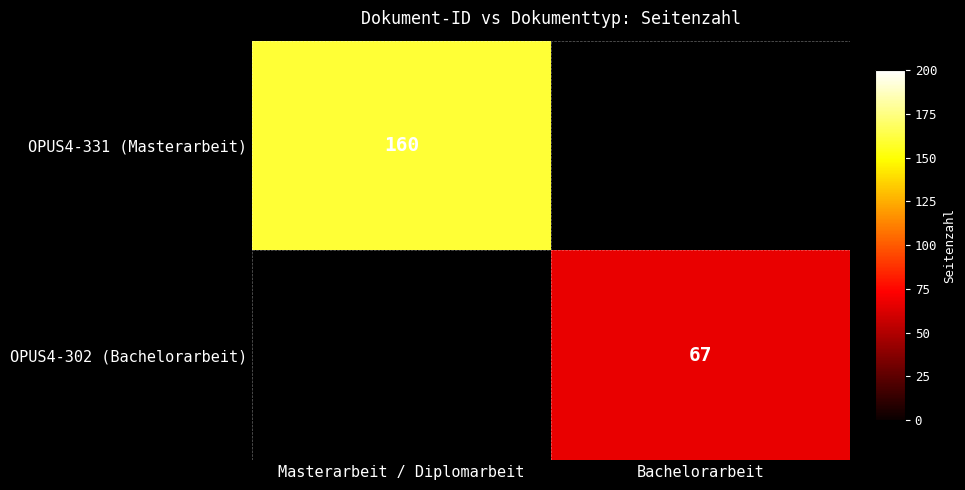

True or false: OPUS4-302 (Bachelorarbeit) has a value of 67 at Bachelorarbeit.

True